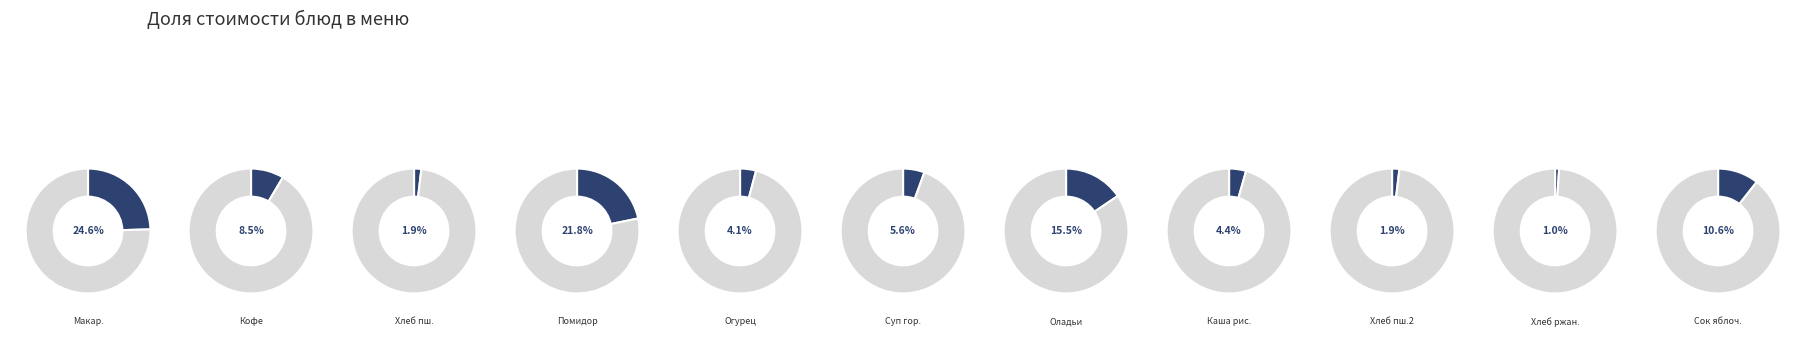

How many slices are in this pie chart?

11